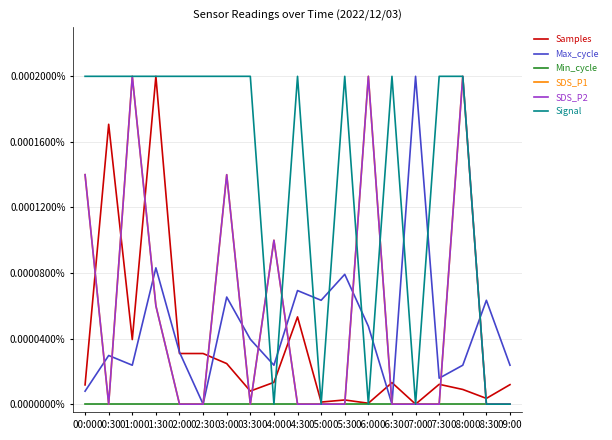

Count the SDS_P2 values in the range 0 to 1.

19